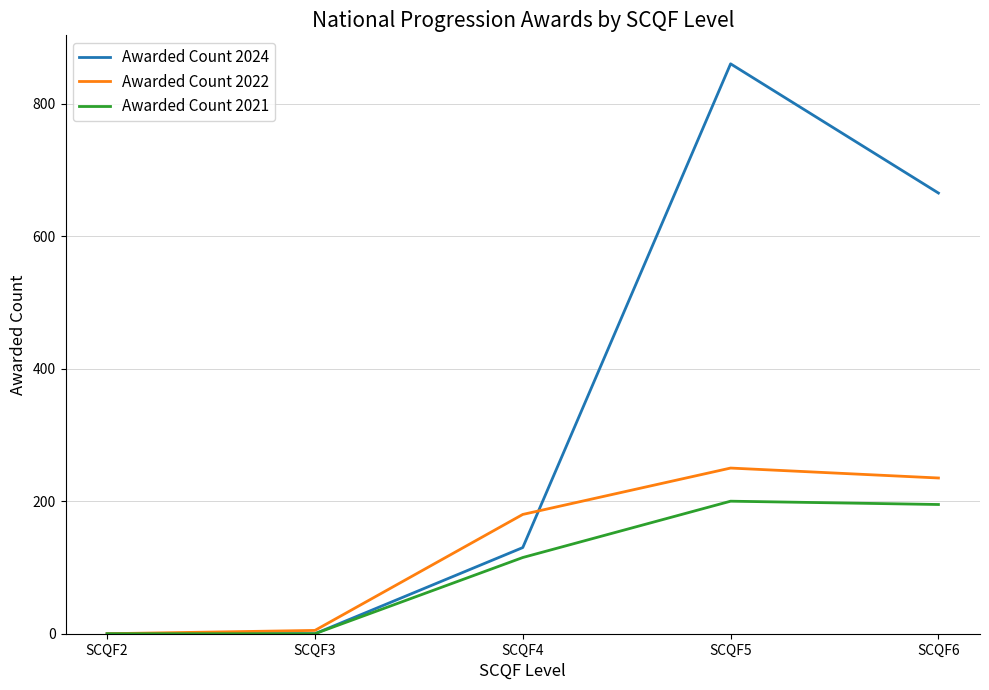

Where is the first local maximum for Awarded Count 2024?

SCQF5